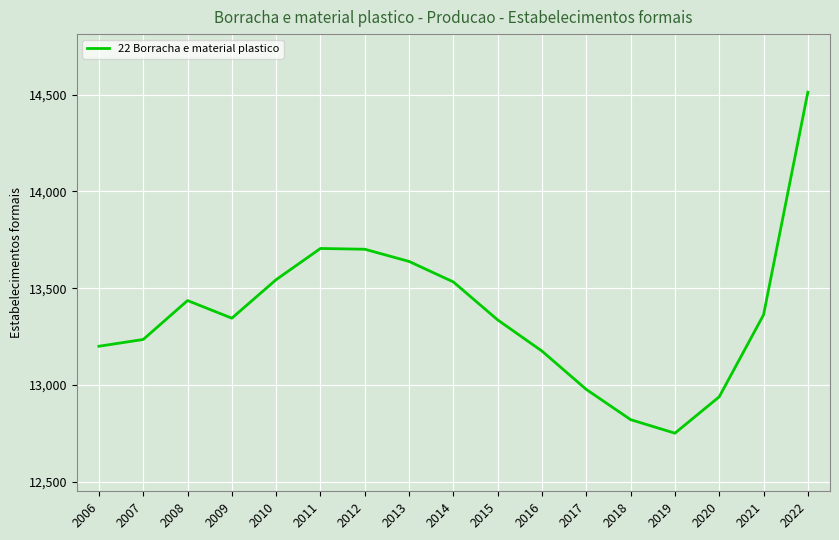

Is it true that the value at 2013 is 13638?

True